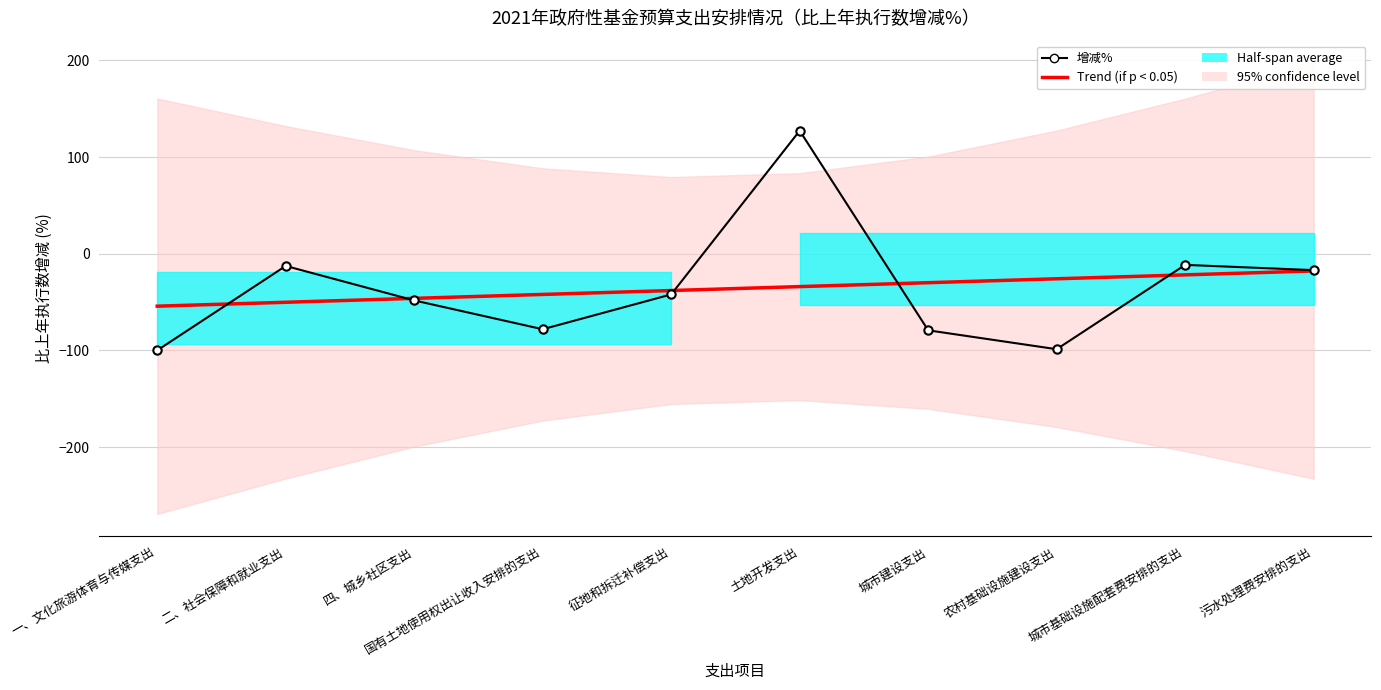

Which series has the widest spread of values?

增减%